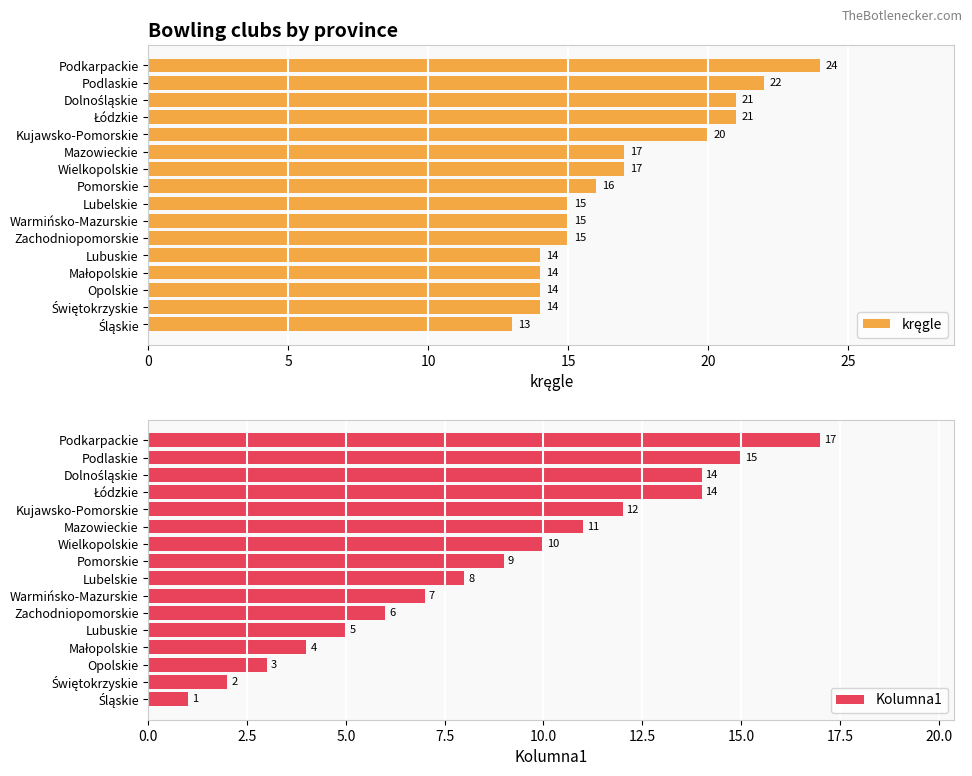

List the series in order of their peak value, highest first.

kręgle, Kolumna1